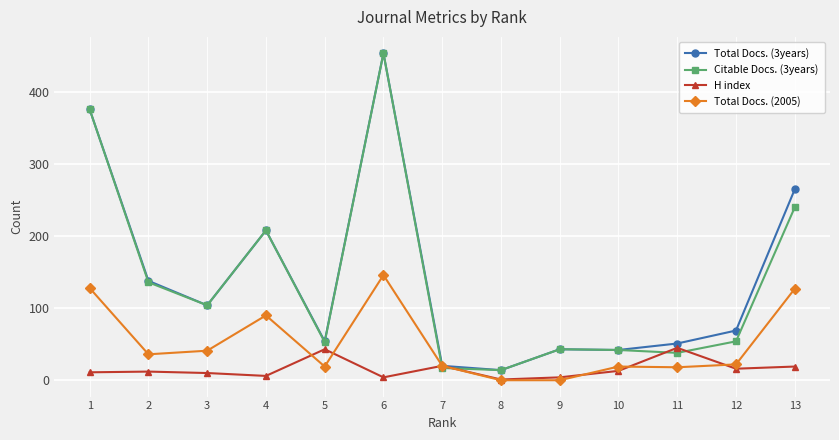

At how many categories does at least one series exceed 289?

2